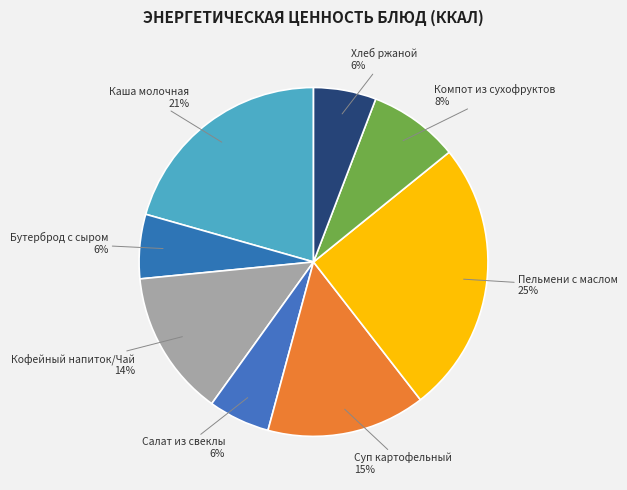

Count the number of slices in the pie.

8